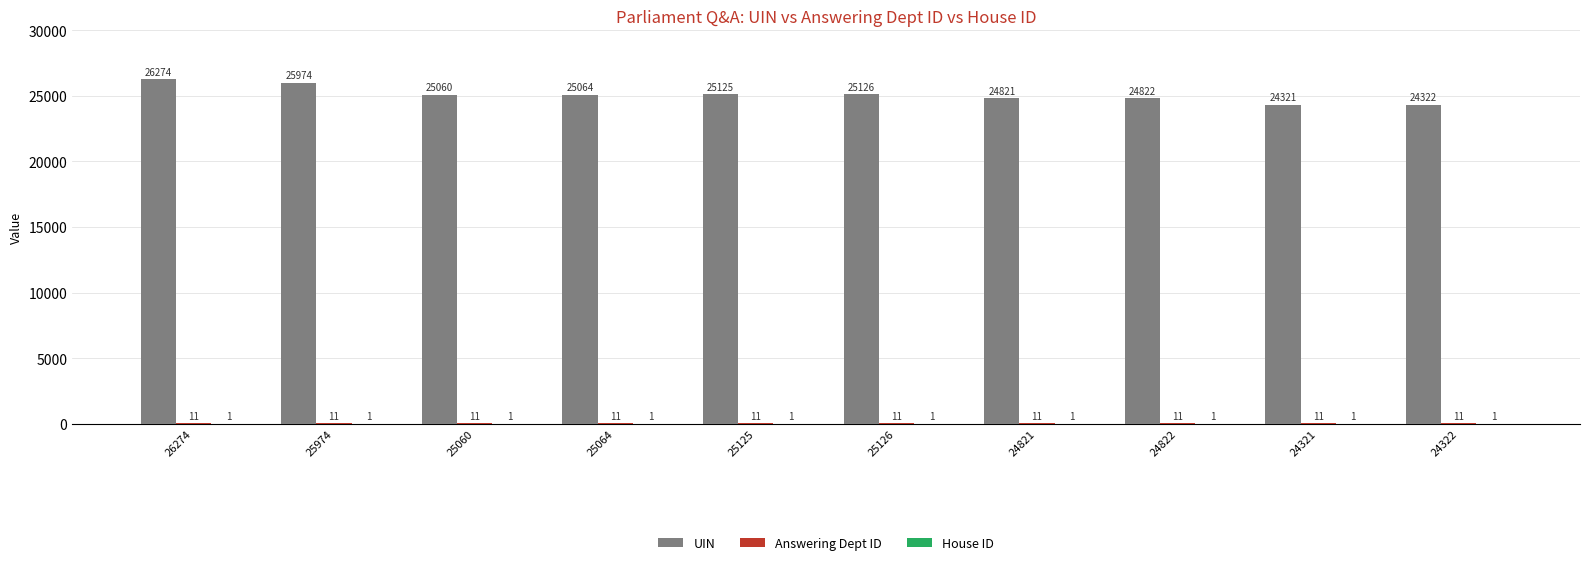

What is the sum of the UIN values at 24322 and 25064?

49386